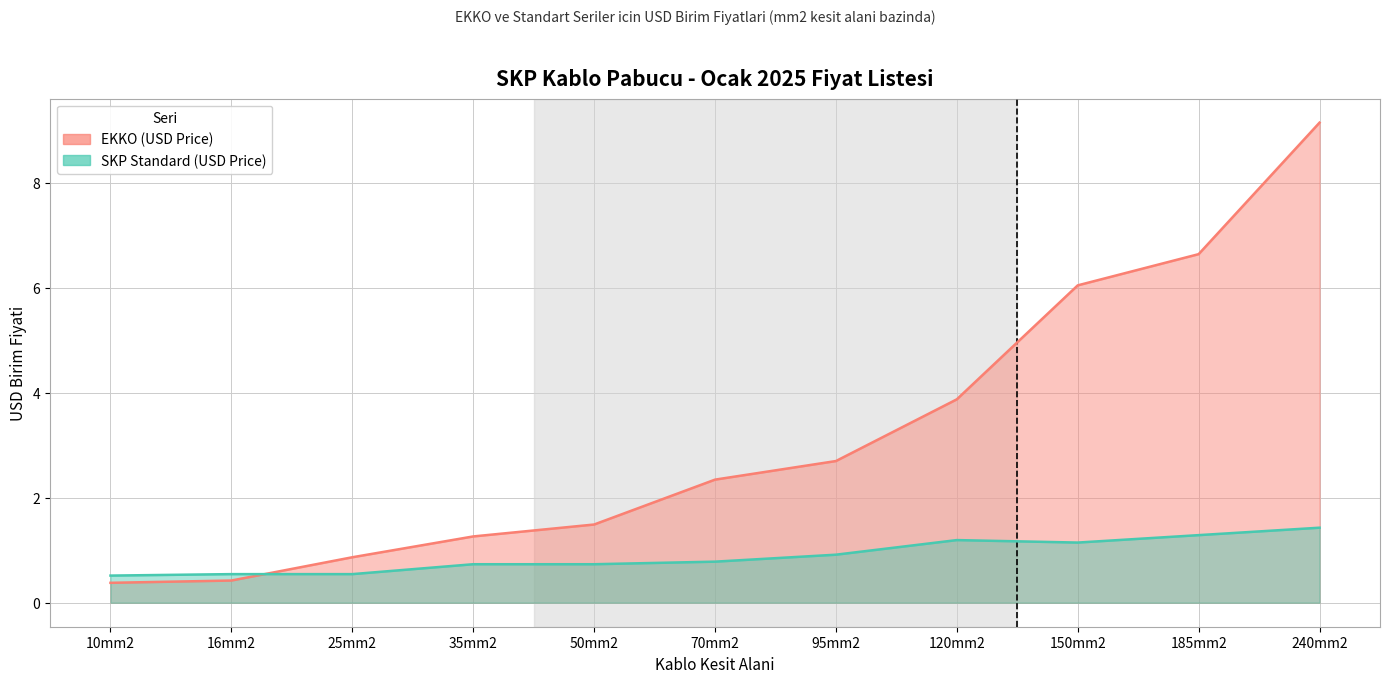

How many intersections are there between EKKO (USD Price) and SKP Standard (USD Price)?

1